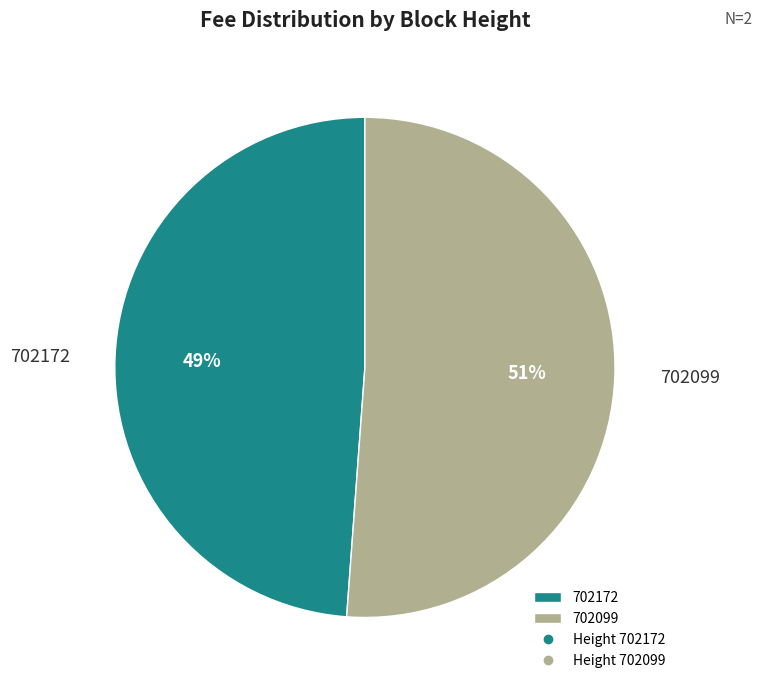

To the nearest percent, what is the difference between the largest and smallest slice percentages?

2%